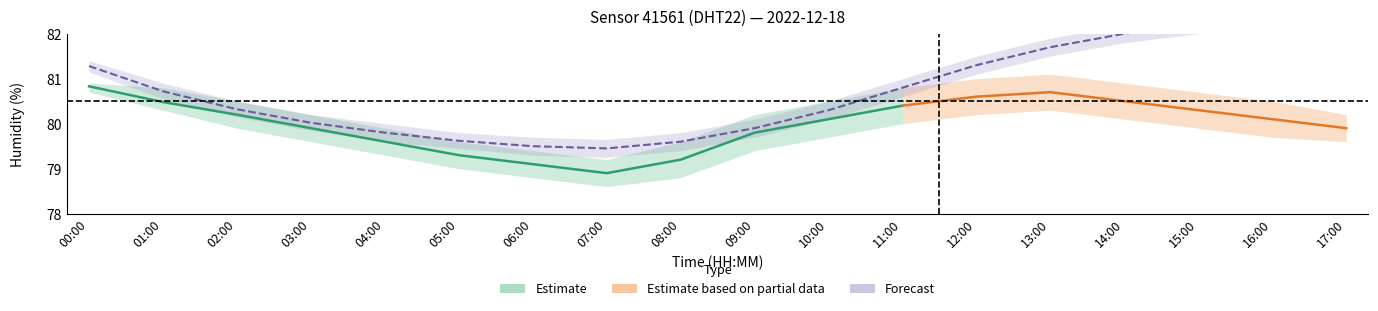

What is the difference between the second highest and minimum values in the humidity_lower series?

1.7